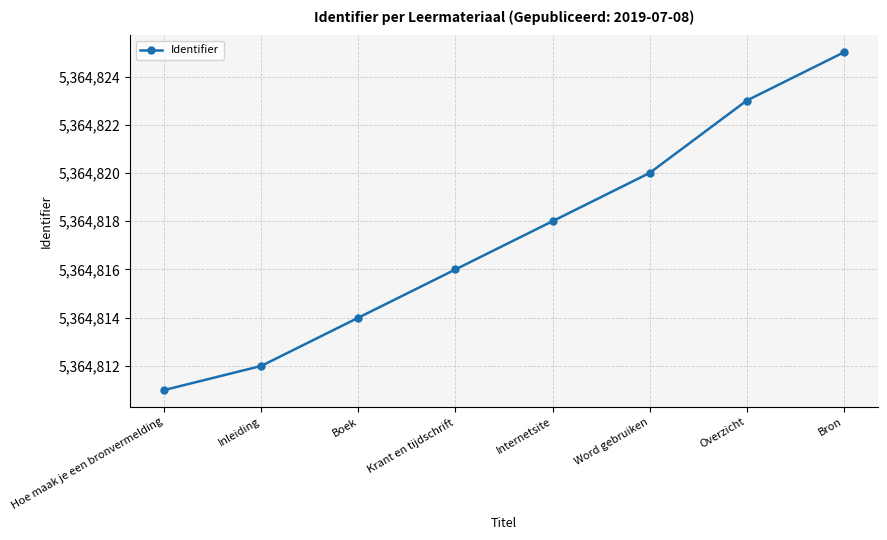

Rank the categories by value from lowest to highest.

Hoe maak je een bronvermelding, Inleiding, Boek, Krant en tijdschrift, Internetsite, Word gebruiken, Overzicht, Bron